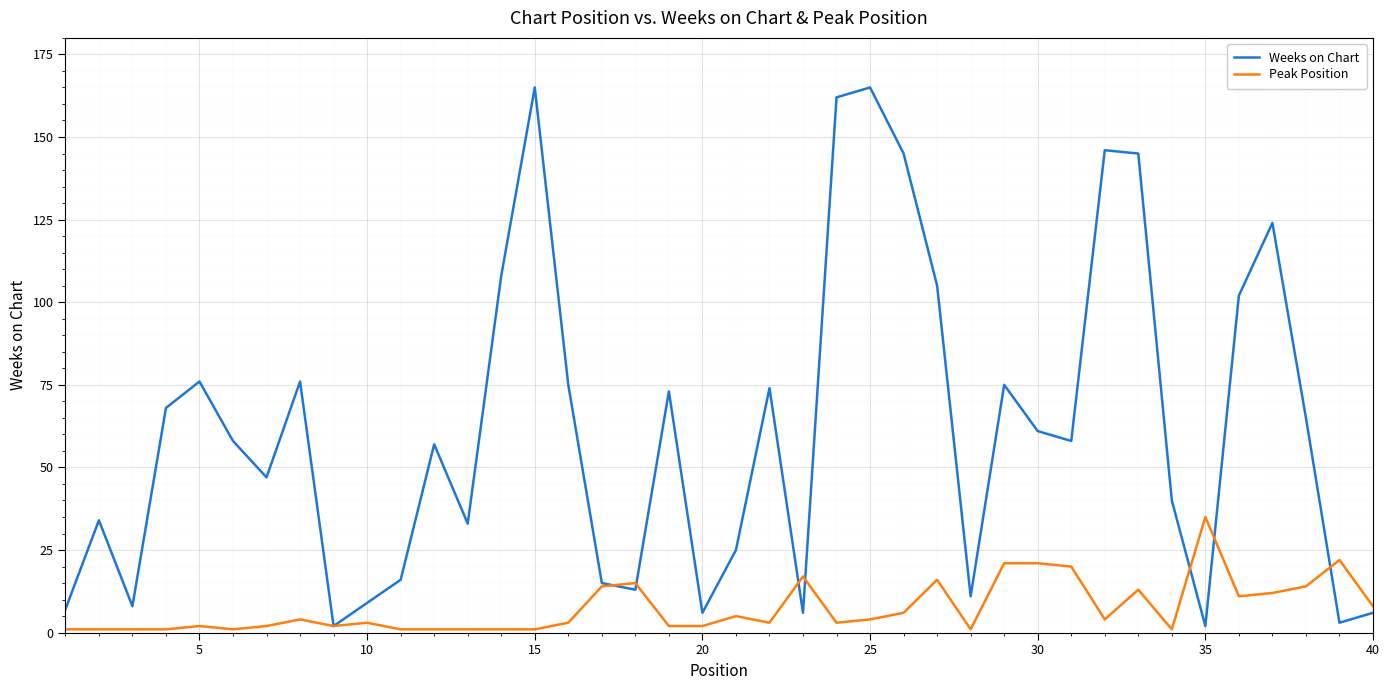

After their last crossing, which series has the higher values: Weeks on Chart or Peak Position?

Peak Position